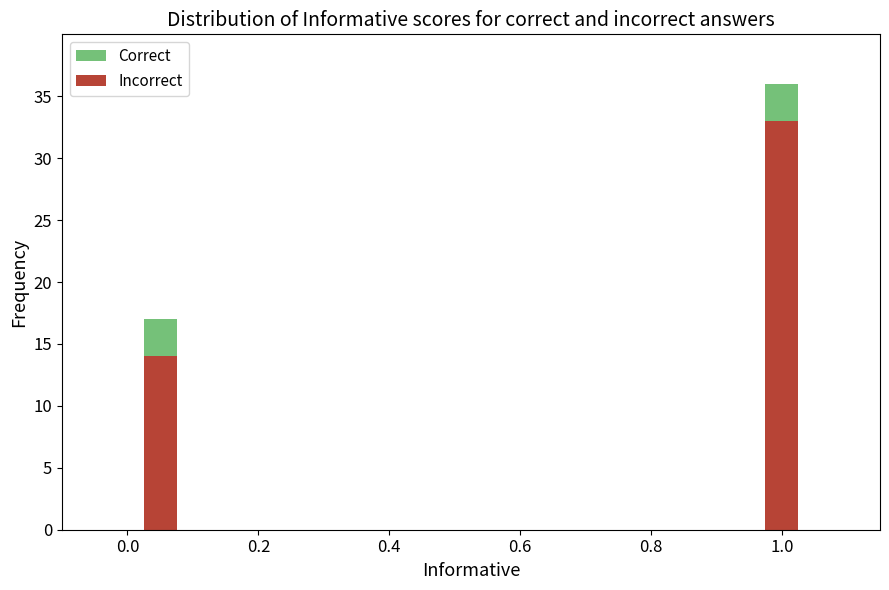

The value of Incorrect at 0.0 is 9. True or false?

False